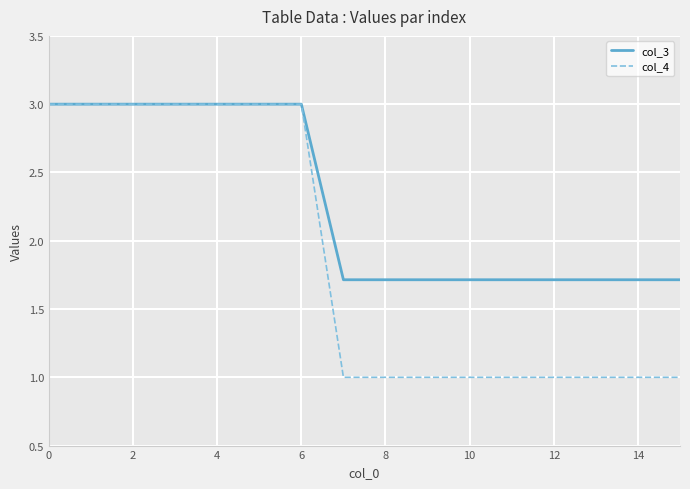

Which series has the largest range (max minus min)?

col_4